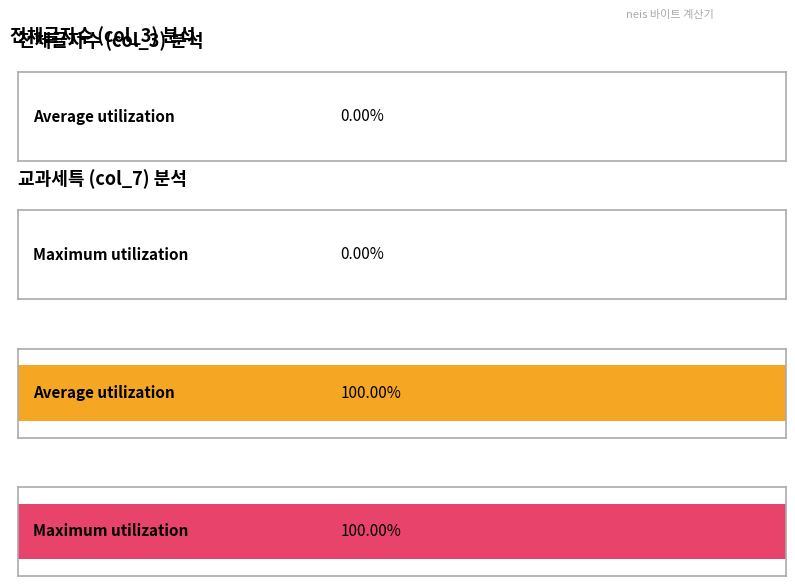

Which category has the lowest value across all series?

전체글자수